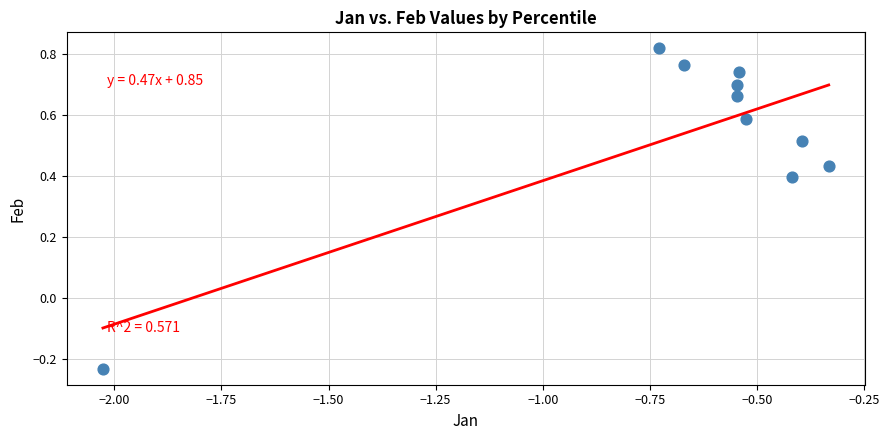

What is the average X value?

-0.7